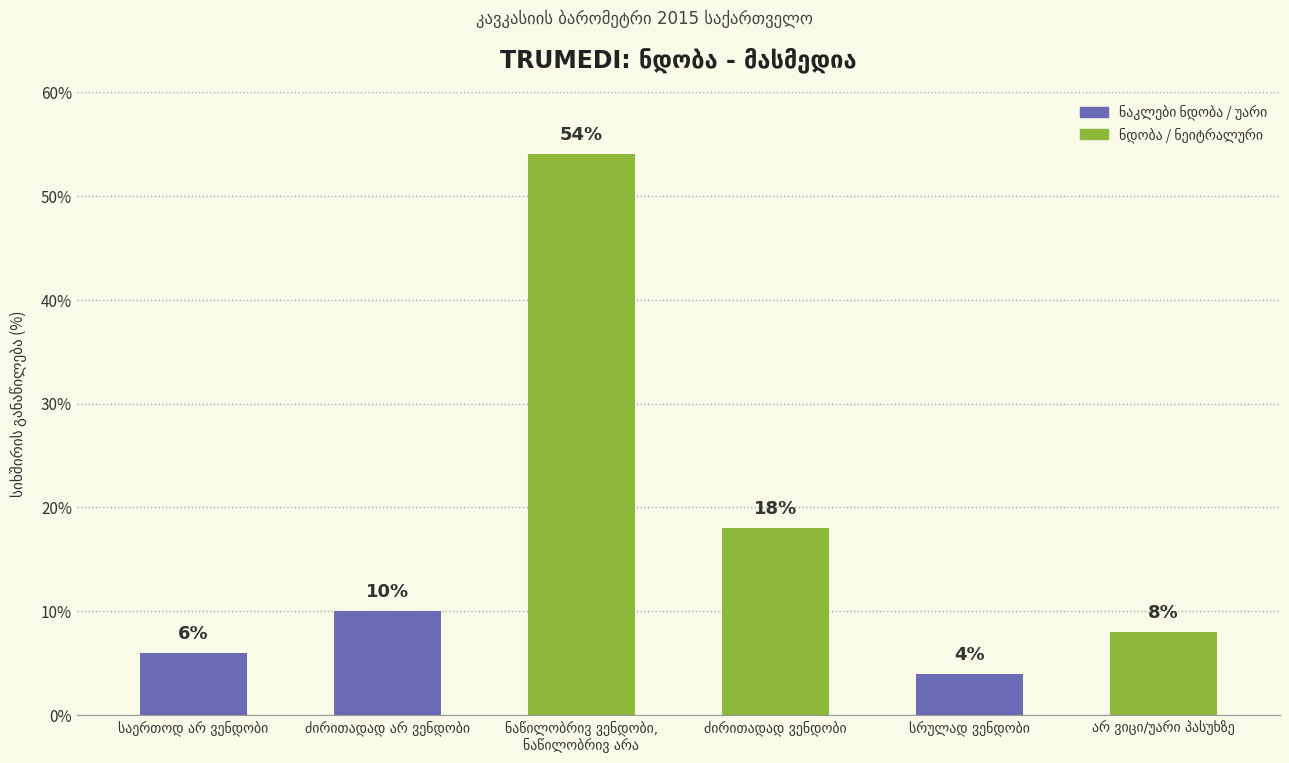

What is the value of the 5th bar from the left?

4